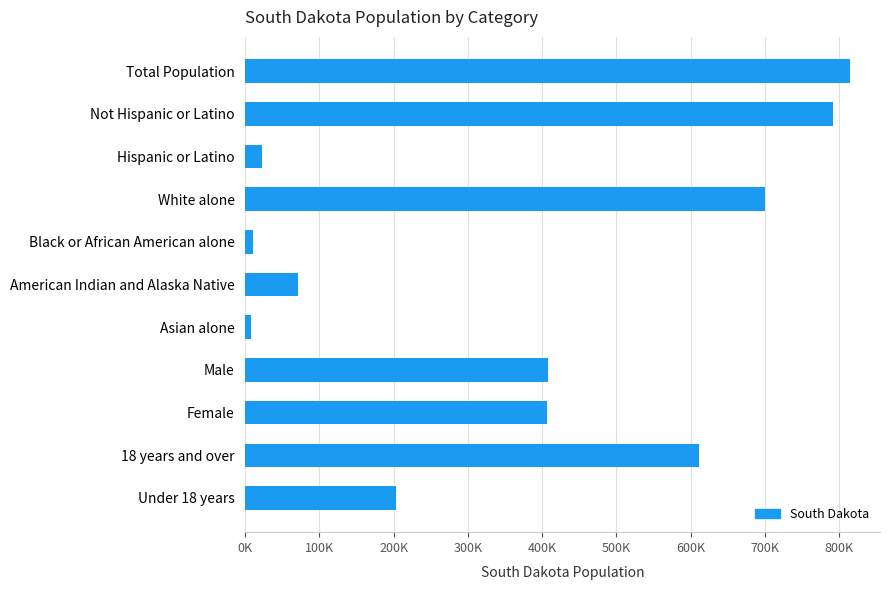

Does the chart contain any negative values?

No